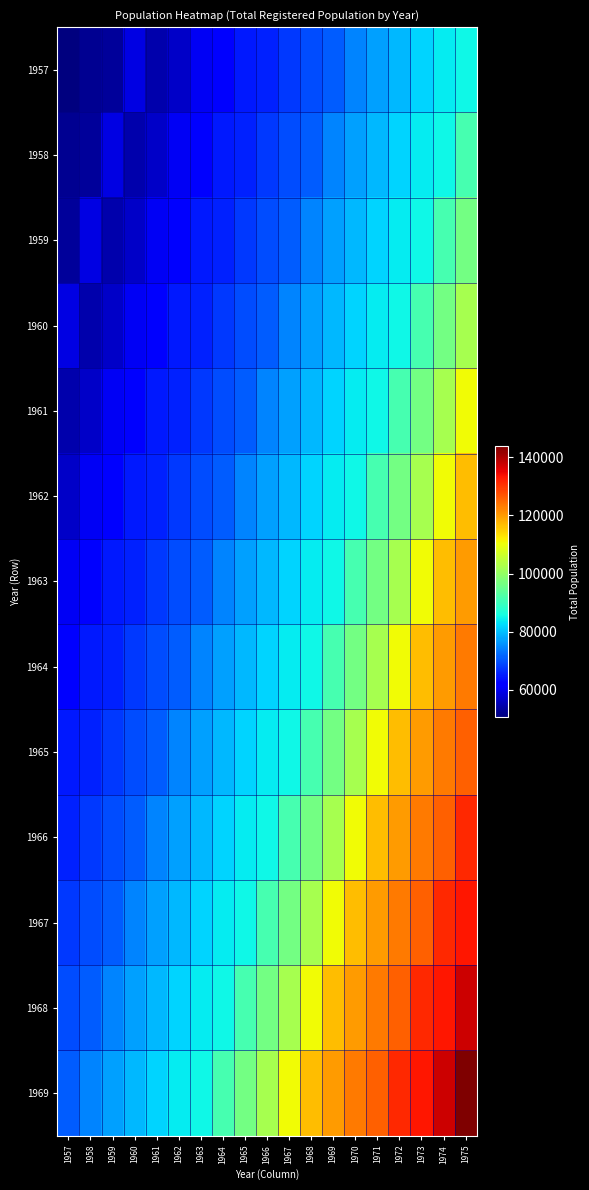

Rank the series by their maximum value, from highest to lowest.

1969, 1968, 1967, 1966, 1965, 1964, 1963, 1962, 1961, 1960, 1959, 1958, 1957